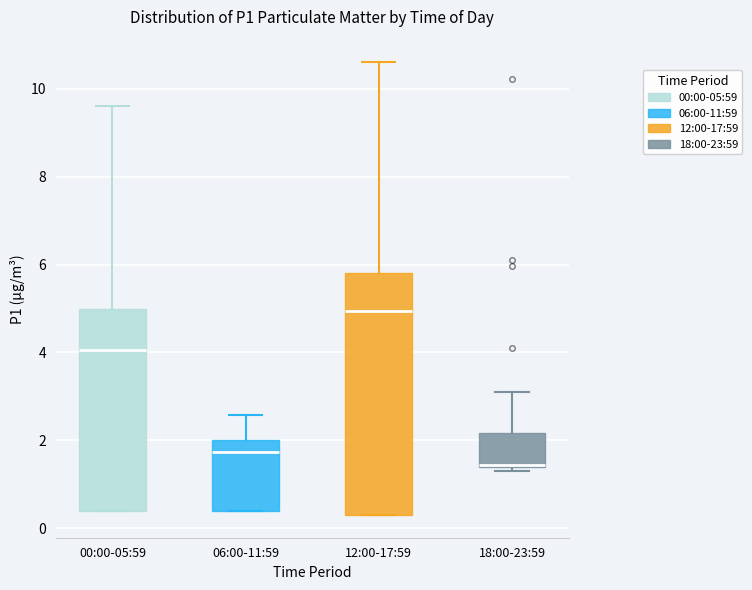

Reading left to right, read every box against the y-axis: the position of its median line, the range the box covers, and the ends of its whiskers. The values are not printed on the chart, so give them approximately, as read against the axis.

00:00-05:59: median 4.0, box 0.4 to 5.0, whiskers 0.4 to 9.6
06:00-11:59: median 1.8, box 0.4 to 2.0, whiskers 0.4 to 2.6
12:00-17:59: median 5.0, box 0.4 to 5.8, whiskers 0.4 to 10.6
18:00-23:59: median 1.4, box 1.4 to 2.2, whiskers 1.4 (just below the box's lower edge) to 3.2